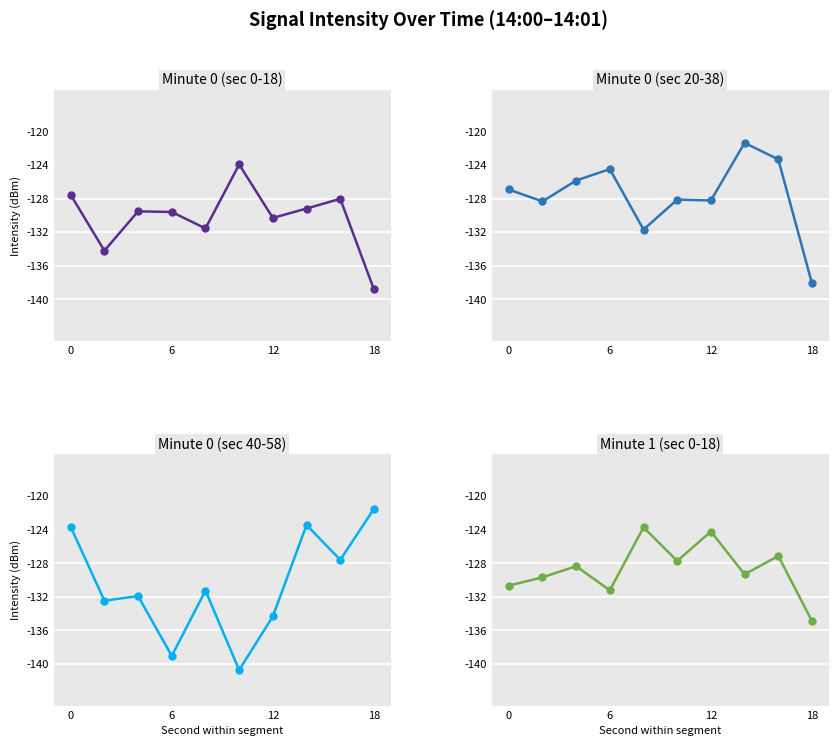

What is the value of the Minute 0 (sec 20-38) point at the 7th from the left?

-128.3